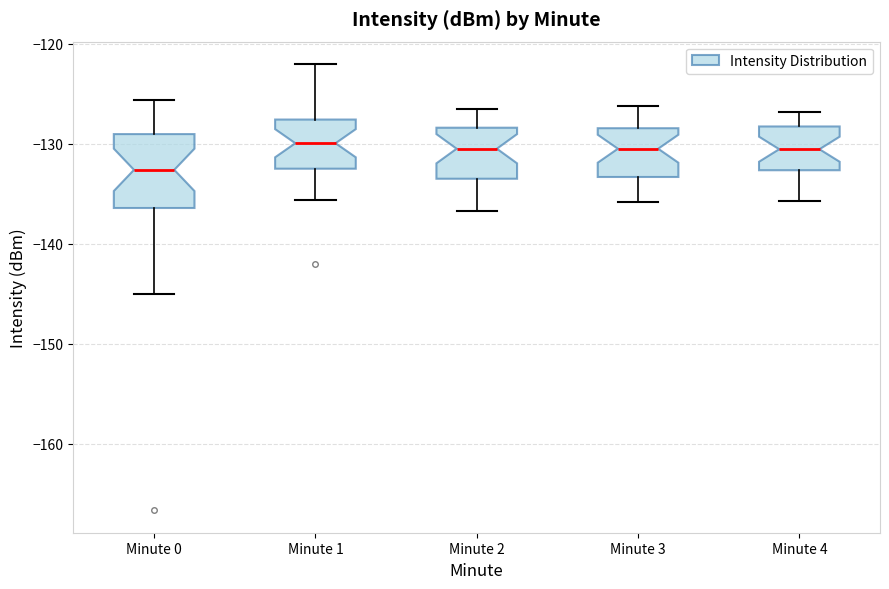

Comparing the boxes themselves (not the whiskers), which one is the tallest?

Minute 0